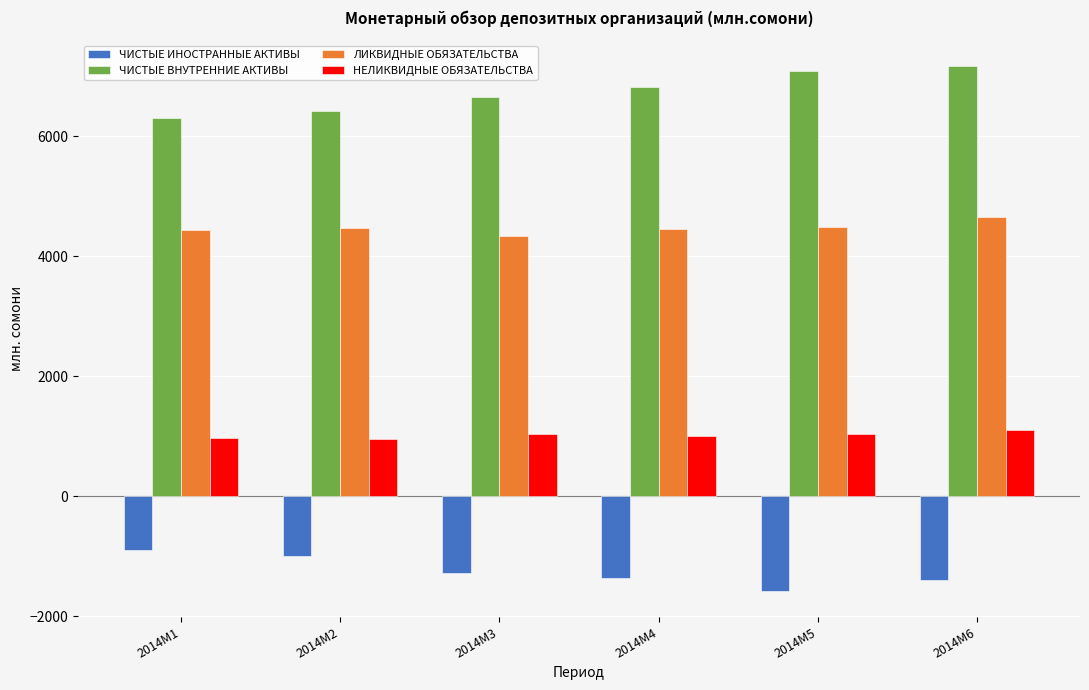

What is the greatest value displayed?

7162.1